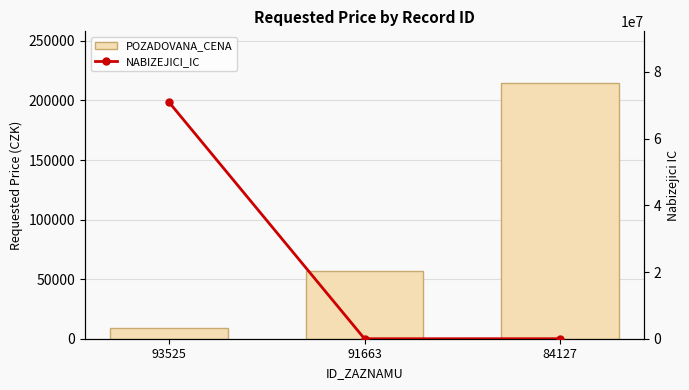

What is the difference between the highest and lowest values at 84127?

212261